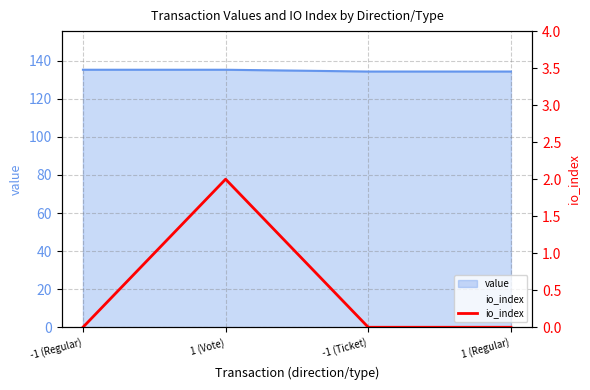

What position from the right is -1 (Ticket)?

2